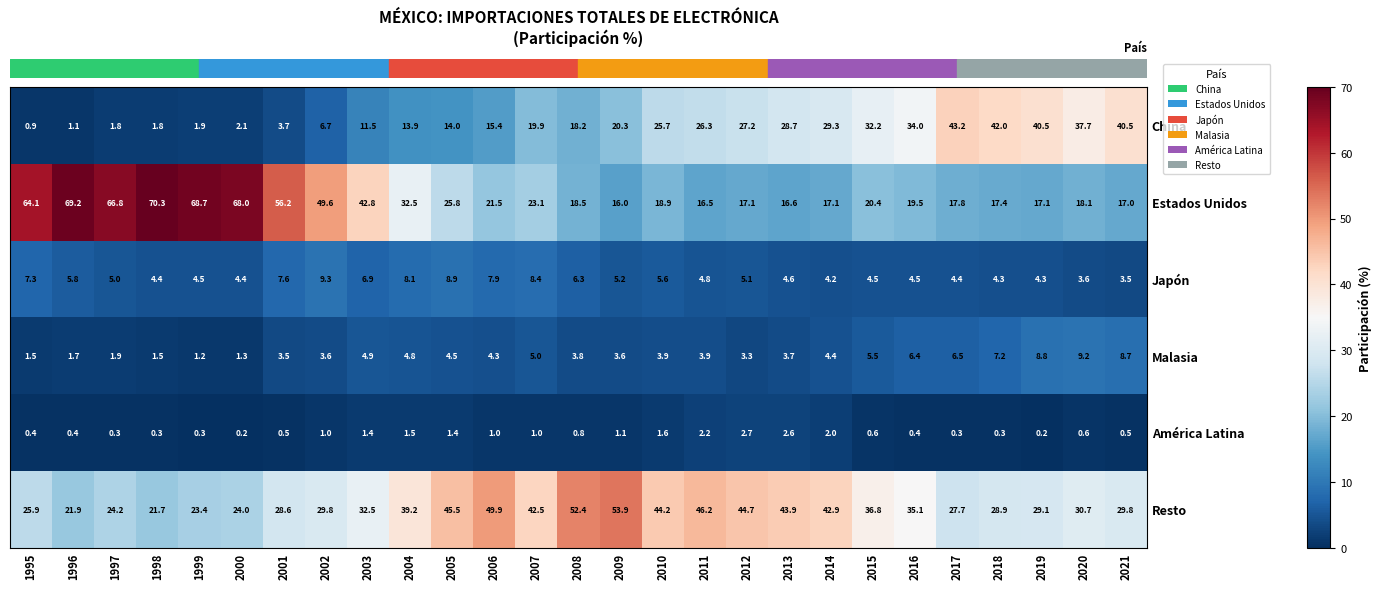

Which series has the widest spread of values?

Estados Unidos